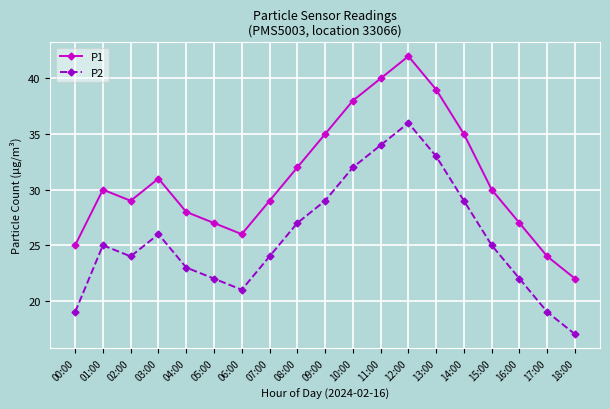

Rank the series by their average value, from lowest to highest.

P2, P1